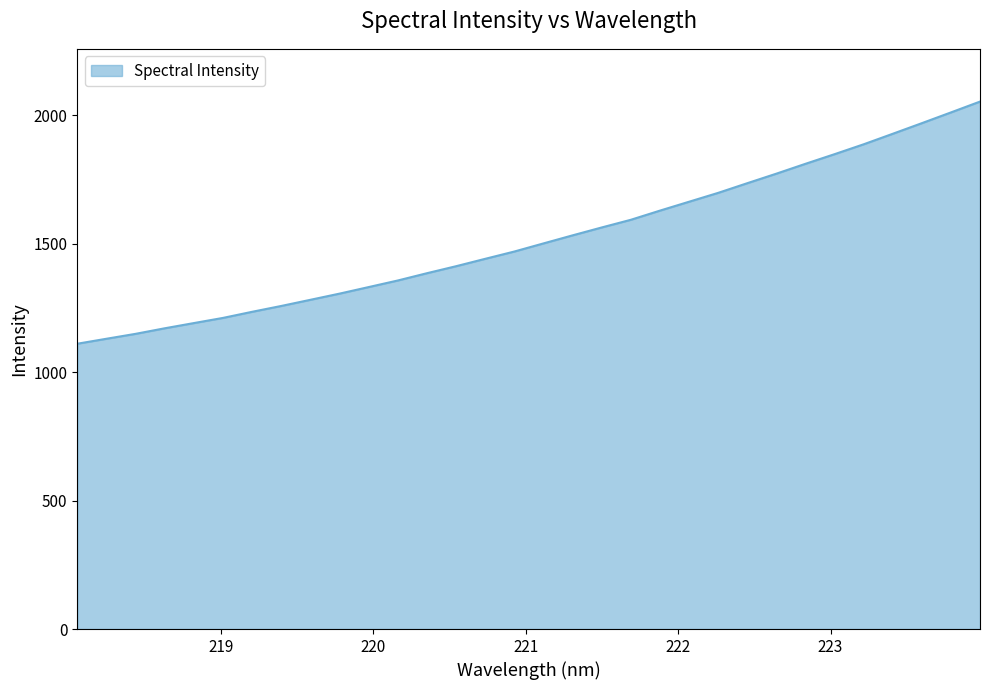

True or false: the data has more than 1 interior local peaks.

False